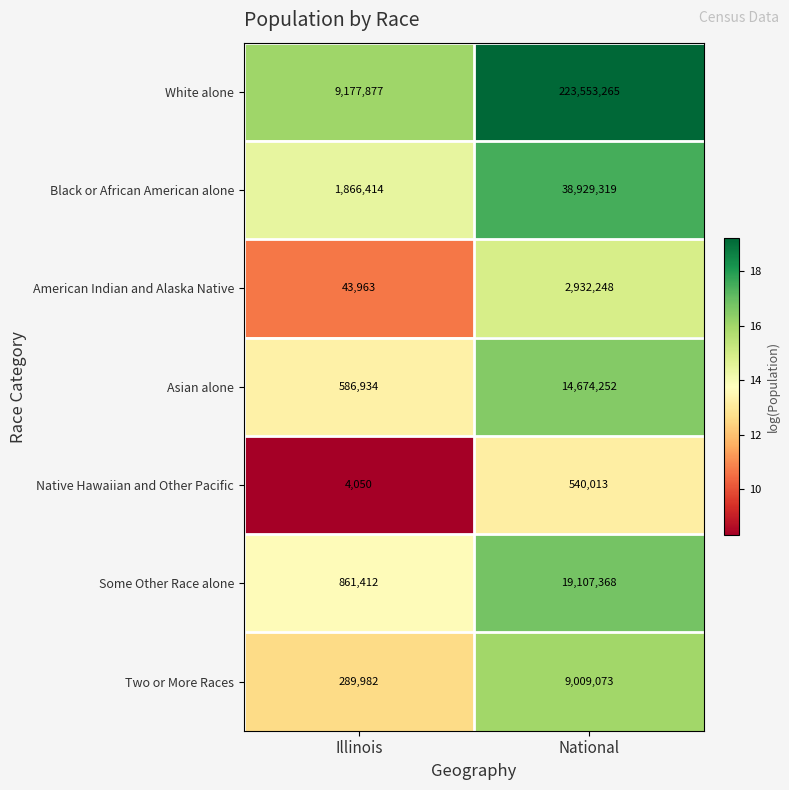

At Illinois, list the series in order from smallest to largest.

Native Hawaiian and Other Pacific, American Indian and Alaska Native, Two or More Races, Asian alone, Some Other Race alone, Black or African American alone, White alone